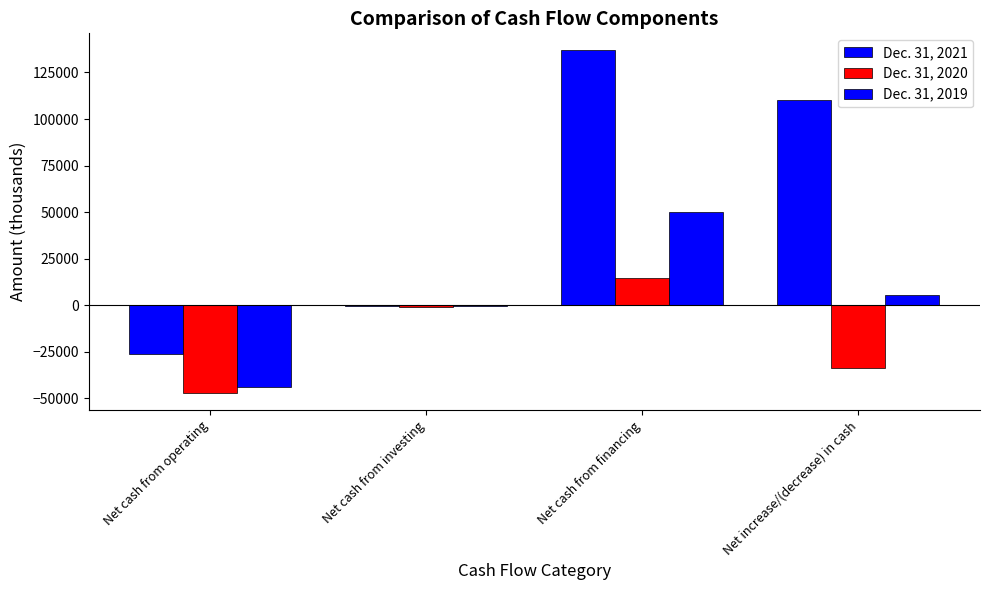

What is the minimum value for Dec. 31, 2020?

-47060